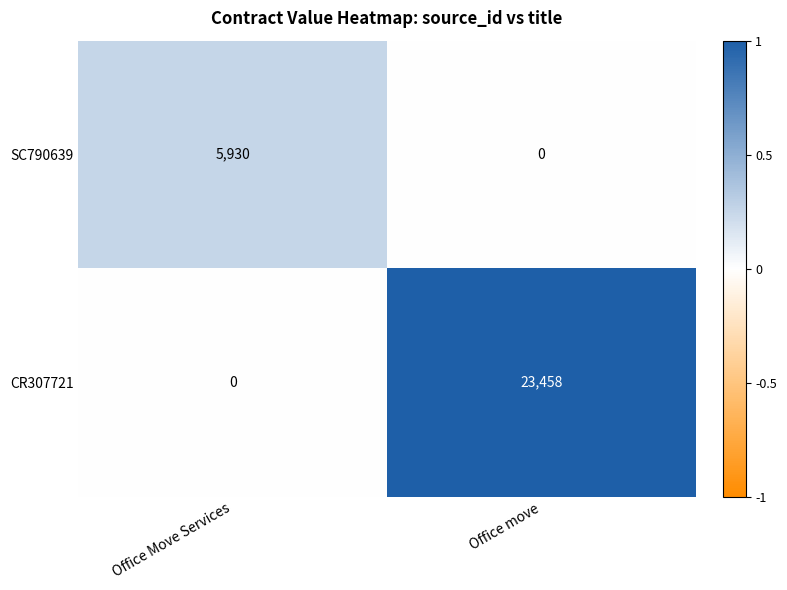

Reading left to right, transcribe all the data shown in this chart.

SC790639: Office Move Services=5930	Office move=0
CR307721: Office Move Services=0	Office move=23458